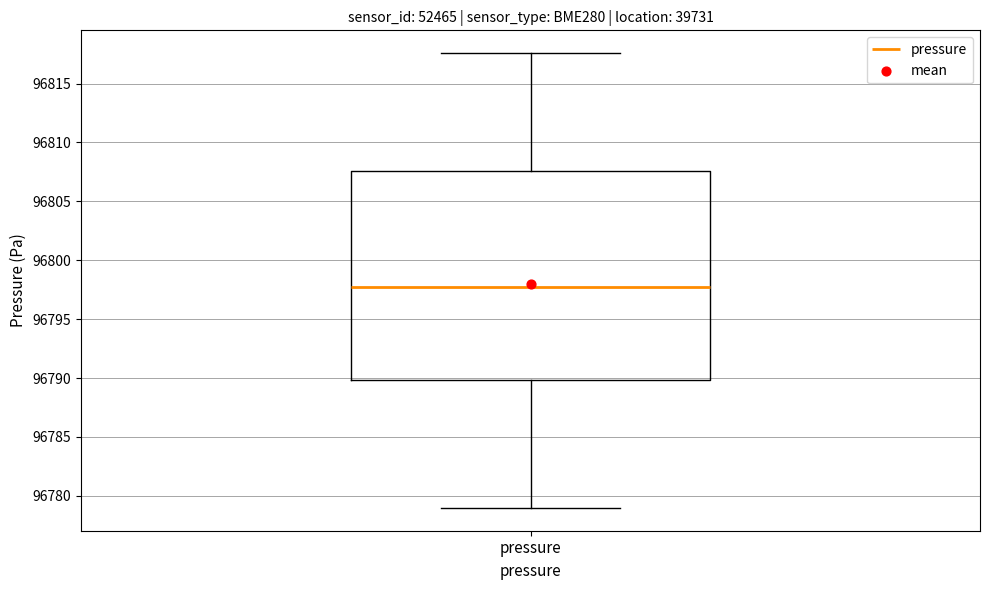

Read this box plot against the y-axis: the position of the median line, the range covered by the box, and the ends of both whiskers. The values are not printed on the chart, so give them approximately, as read against the axis.

median 96797.5, box 96790.0 to 96807.5, whiskers 96779.0 to 96817.5